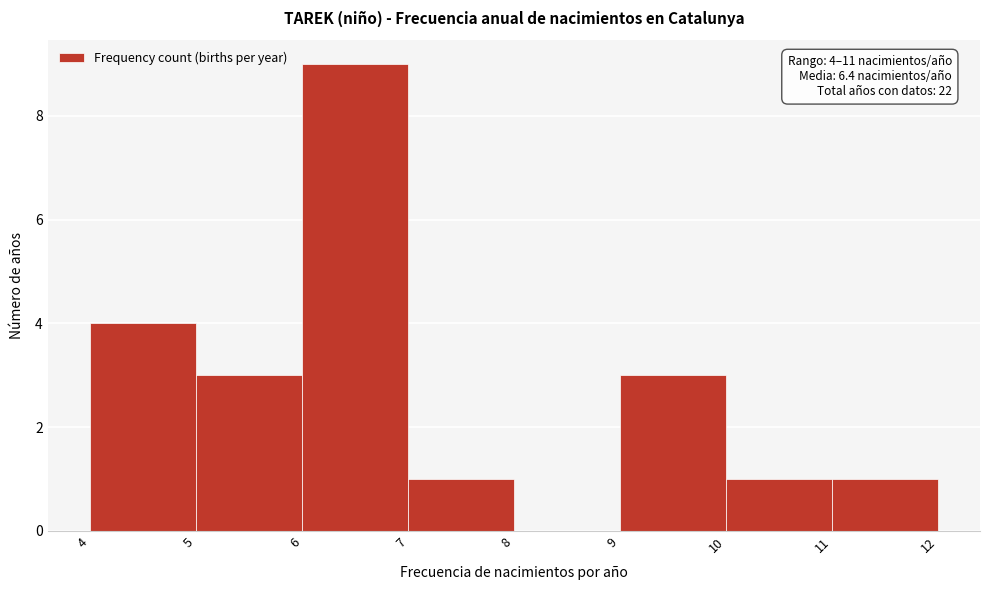

Over which range of the x-axis is the bar tallest?

6 to 7